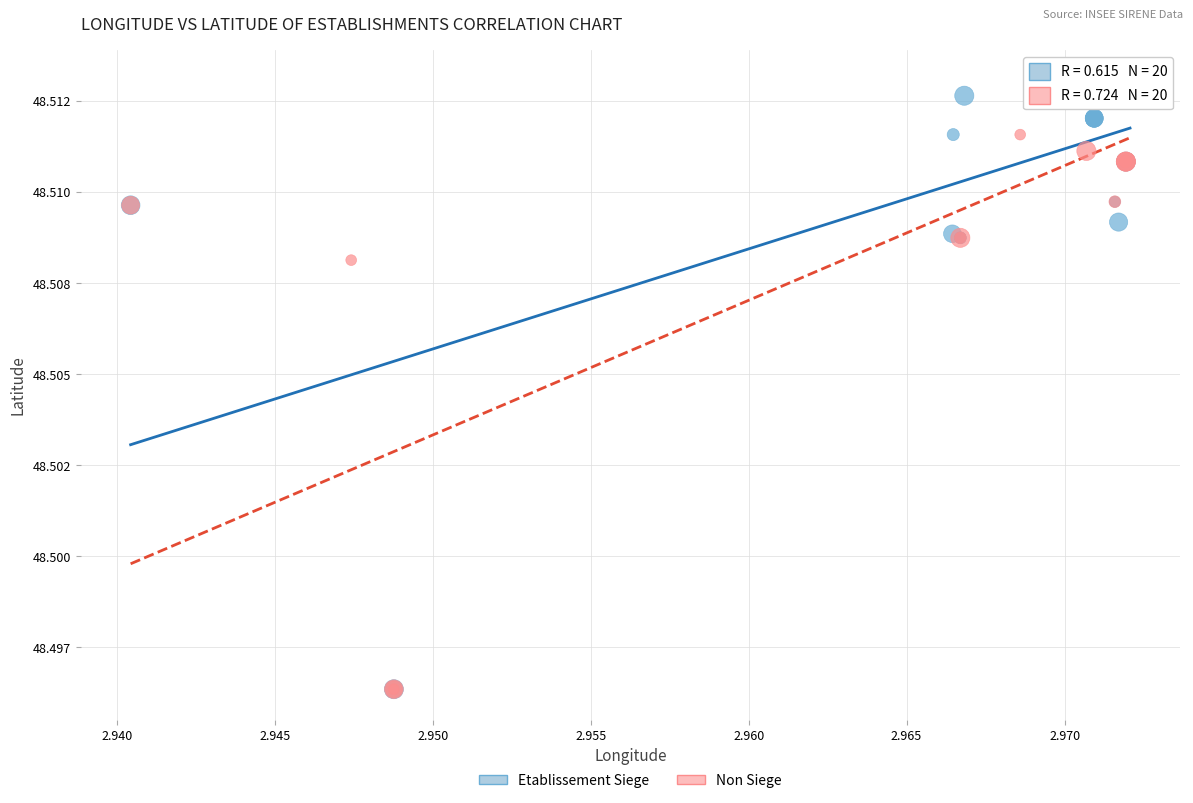

What are all the series names shown in the legend?

Etablissement Siege, Non Siege